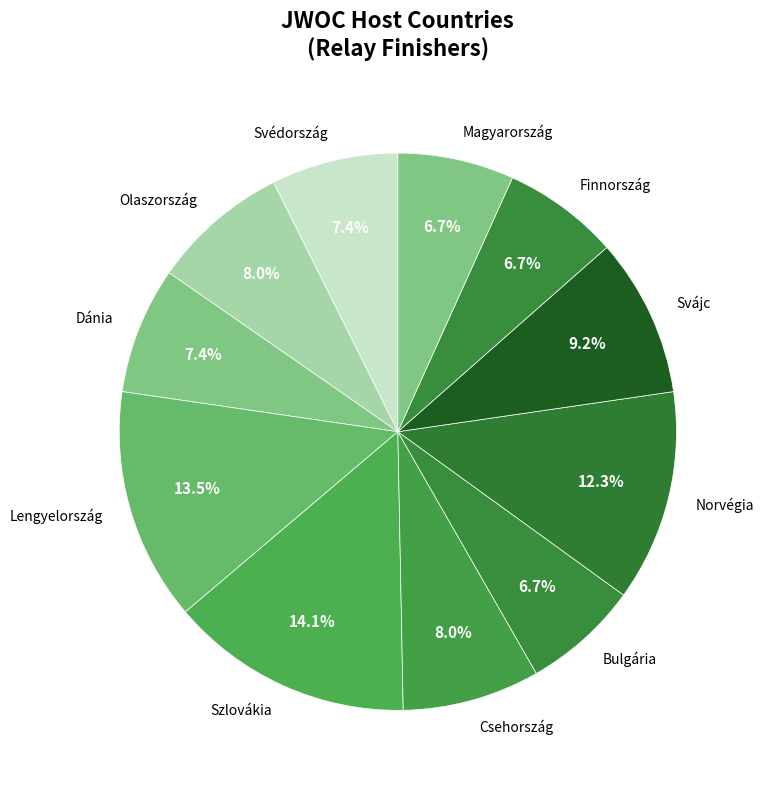

Which slice is the largest?

Szlovákia